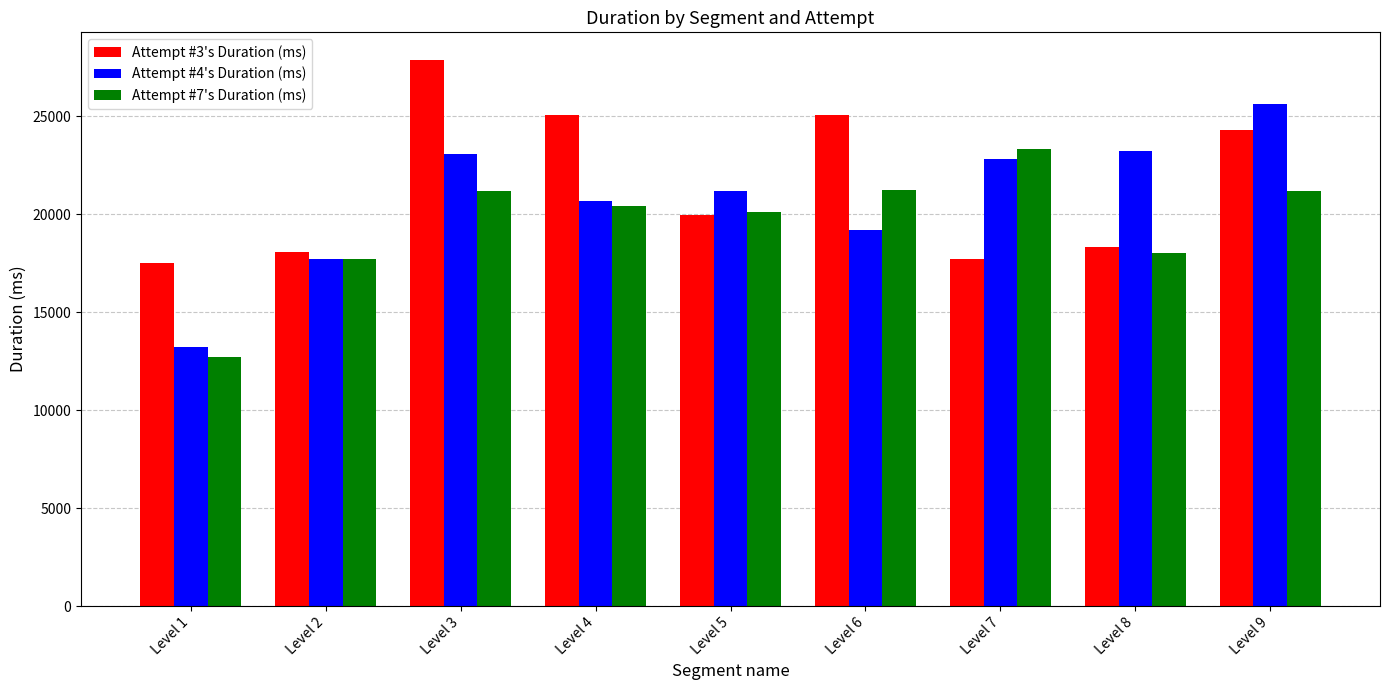

What is the approximate value of Attempt #7's Duration (ms) at Level 2, to the nearest 50?

17700